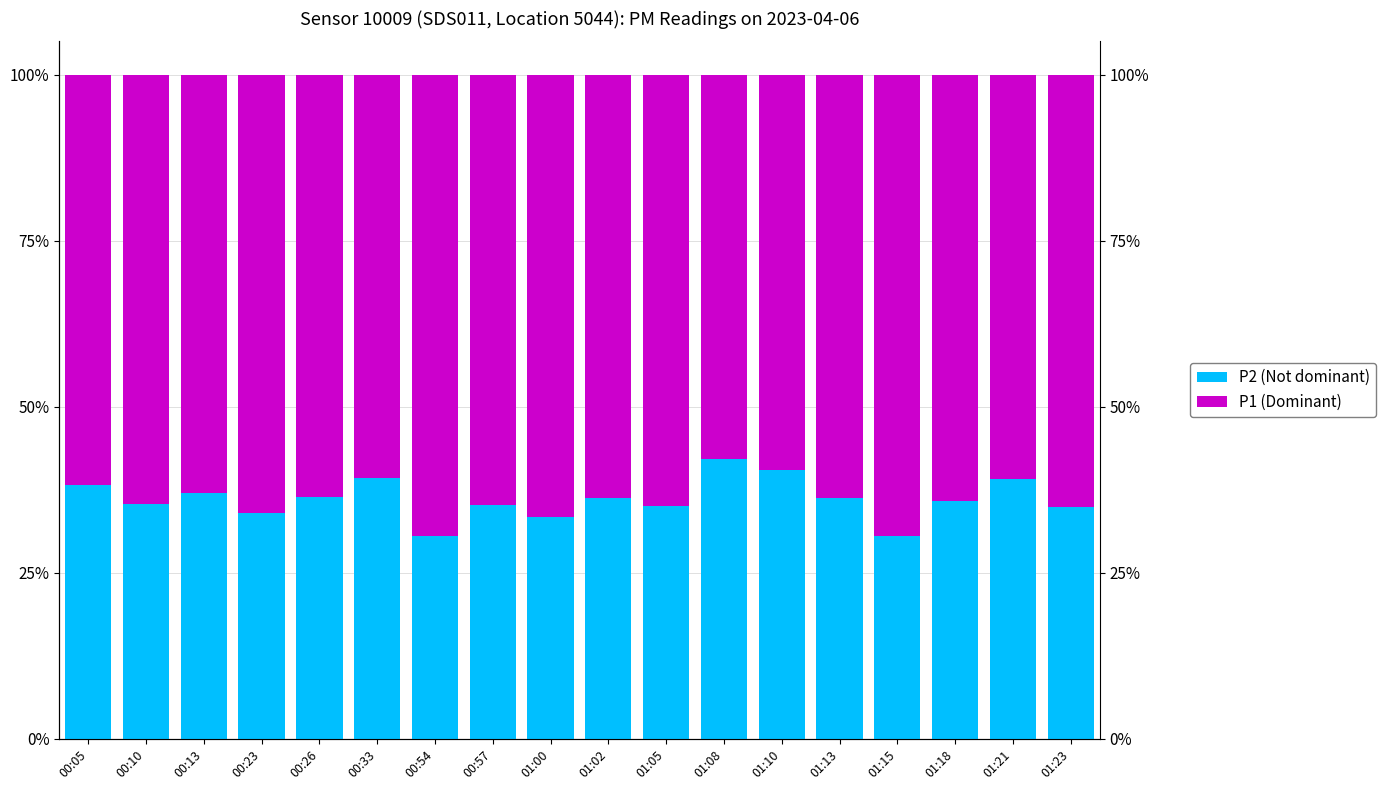

At 01:10, list the series in order from smallest to largest.

P2 (Not dominant), P1 (Dominant)